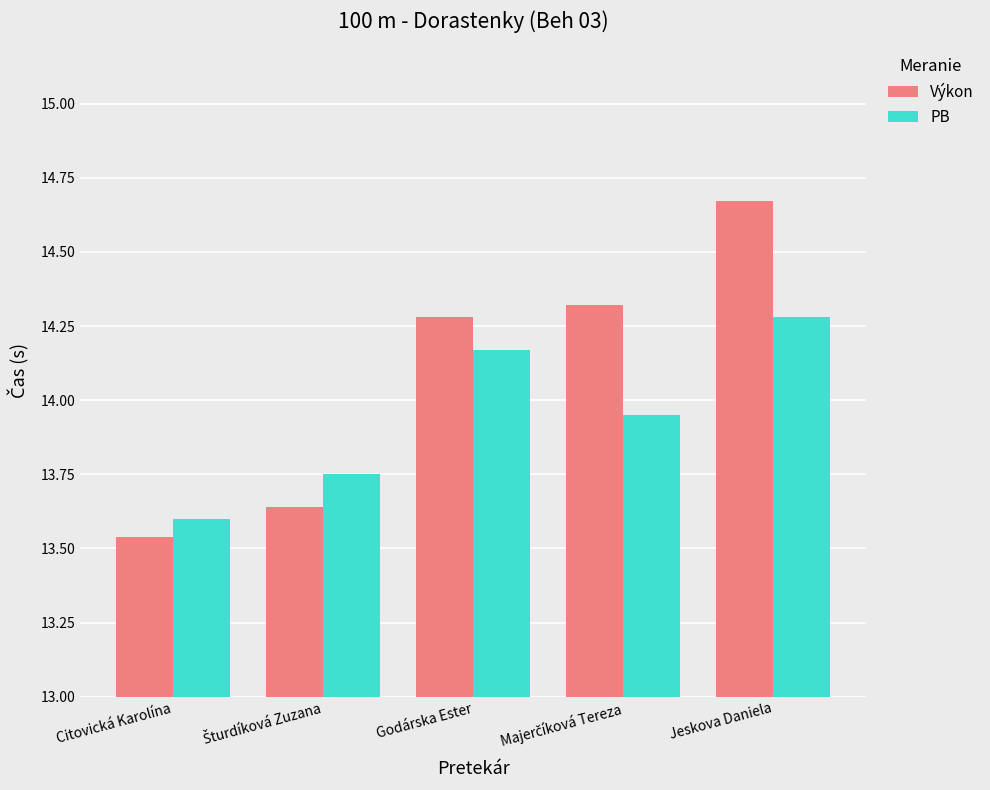

List the series in order of their overall mean, highest first.

Výkon, PB